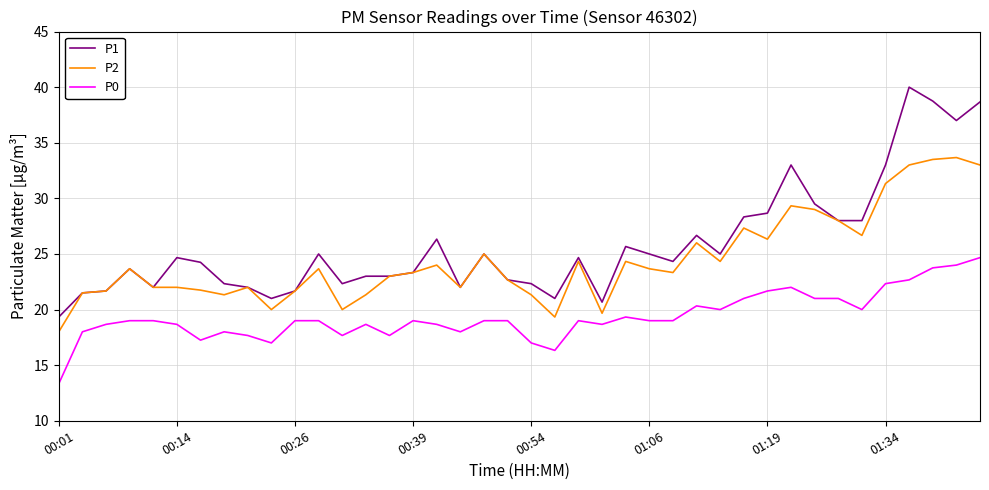

True or false: P2 and P0 cross at least once.

False